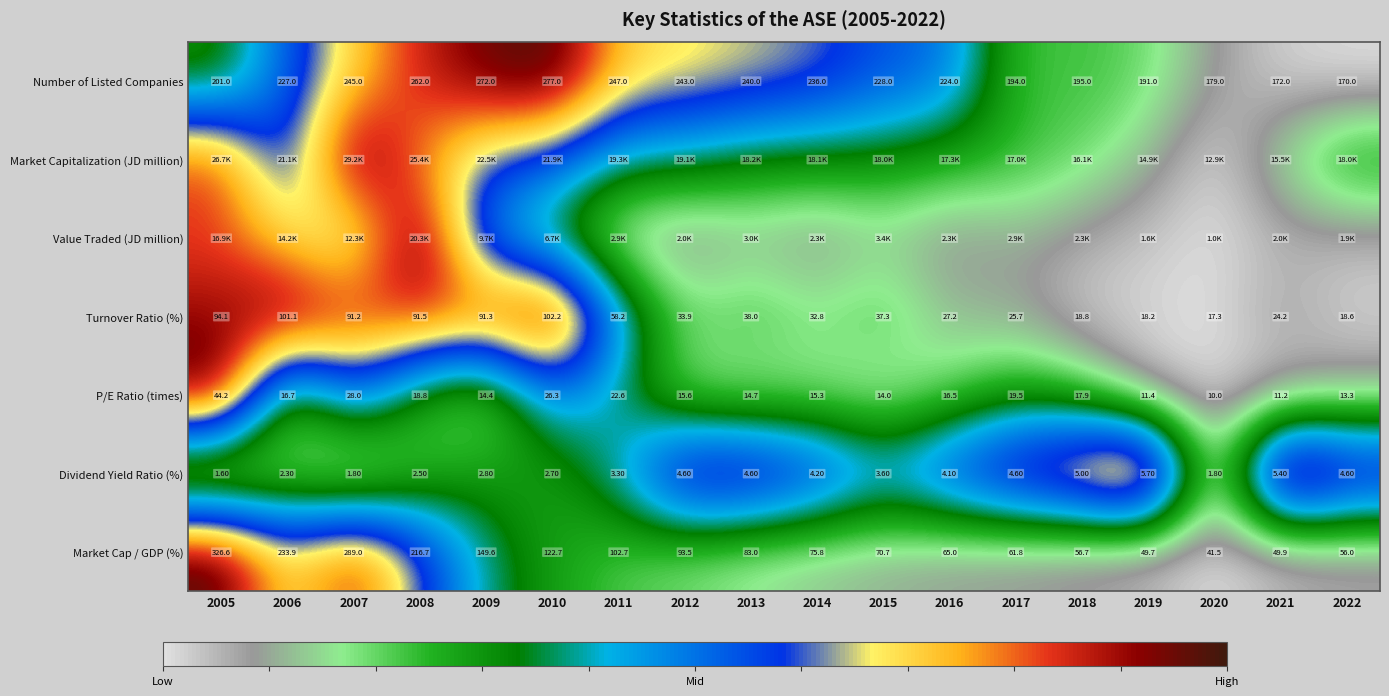

Is the value of Turnover Ratio (%) at 2015 greater than the value of P/E Ratio (times) at 2006?

Yes